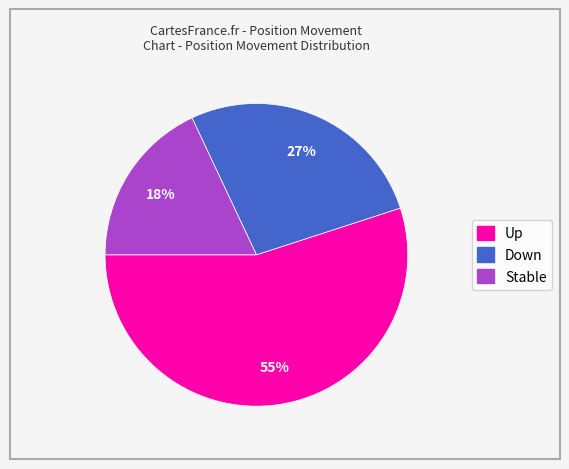

Is there any slice that represents more than half of the pie?

Yes